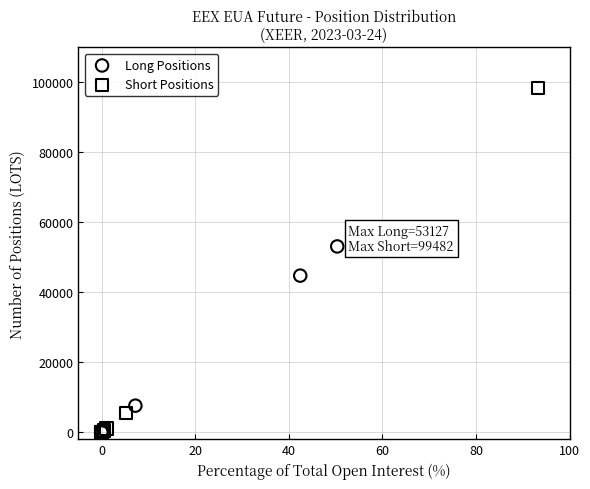

Which series has the widest spread of Y values?

Short Positions